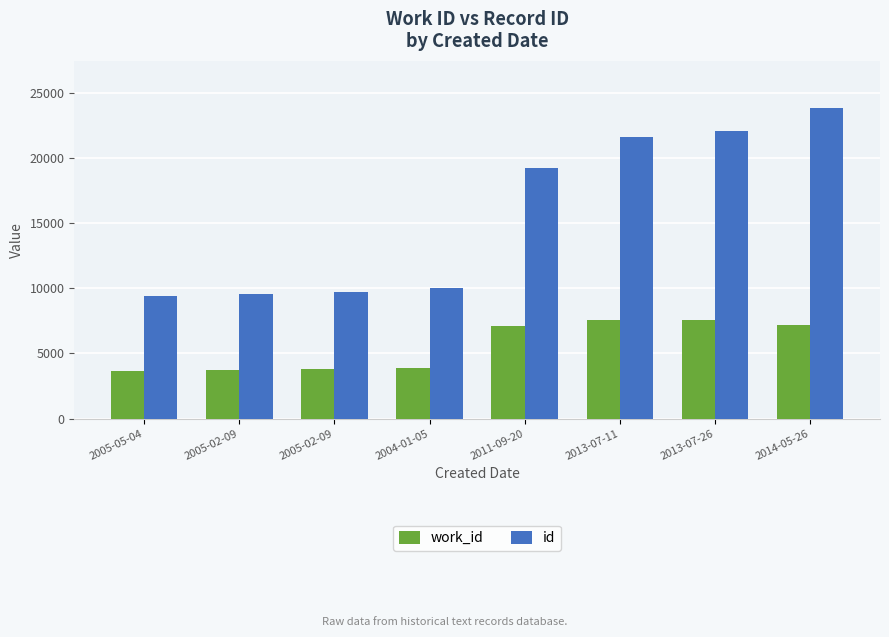

List the series in order of their peak value, highest first.

id, work_id